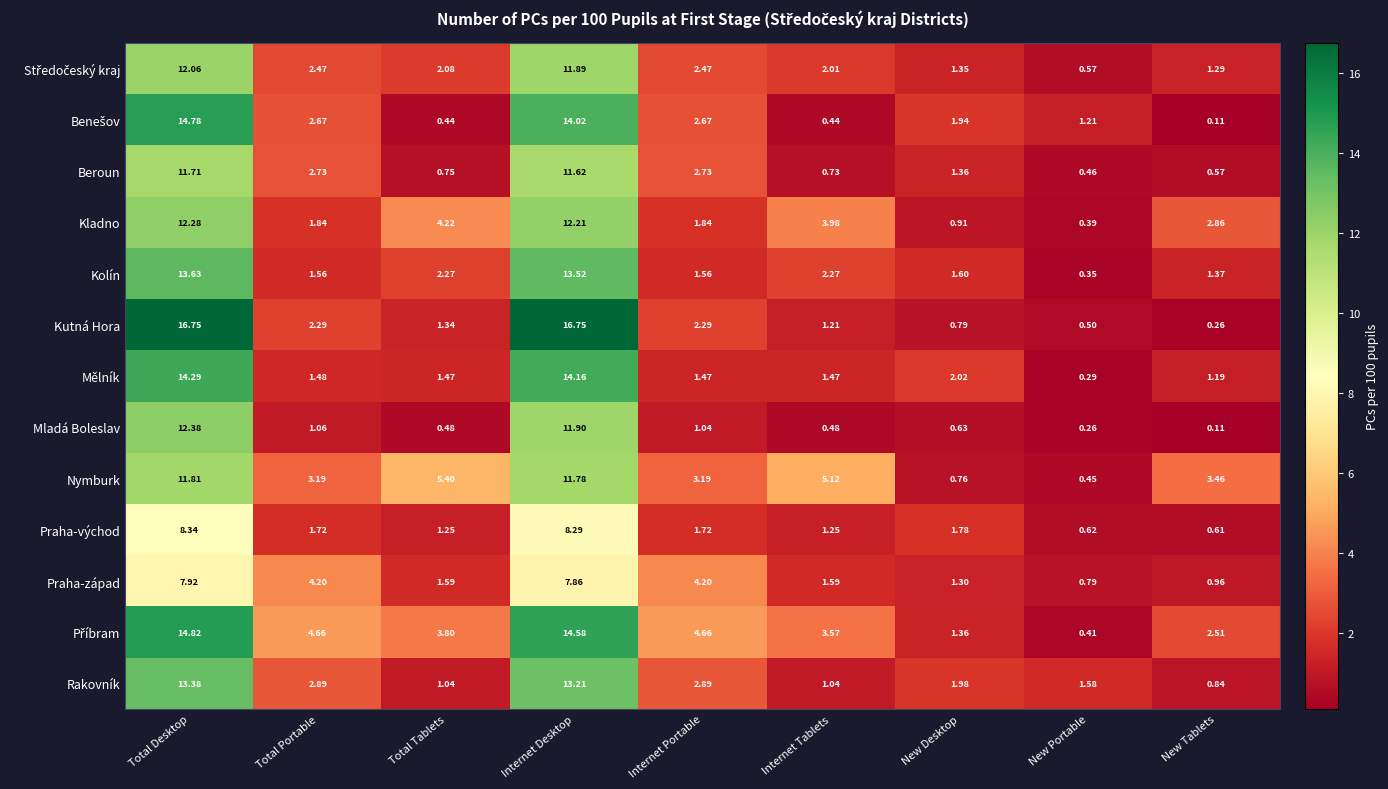

Where is Nymburk nearest to the value 6?

Total Tablets